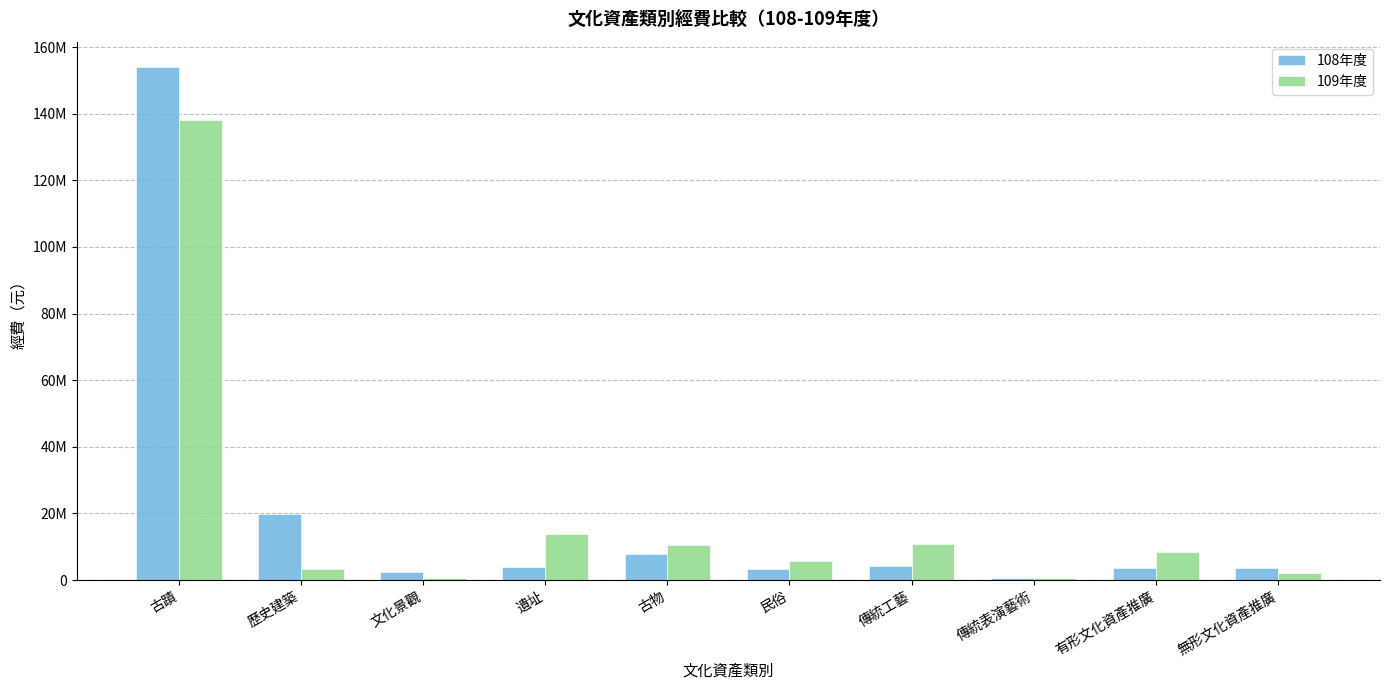

Are the bars grouped side by side (vs. stacked)?

Yes